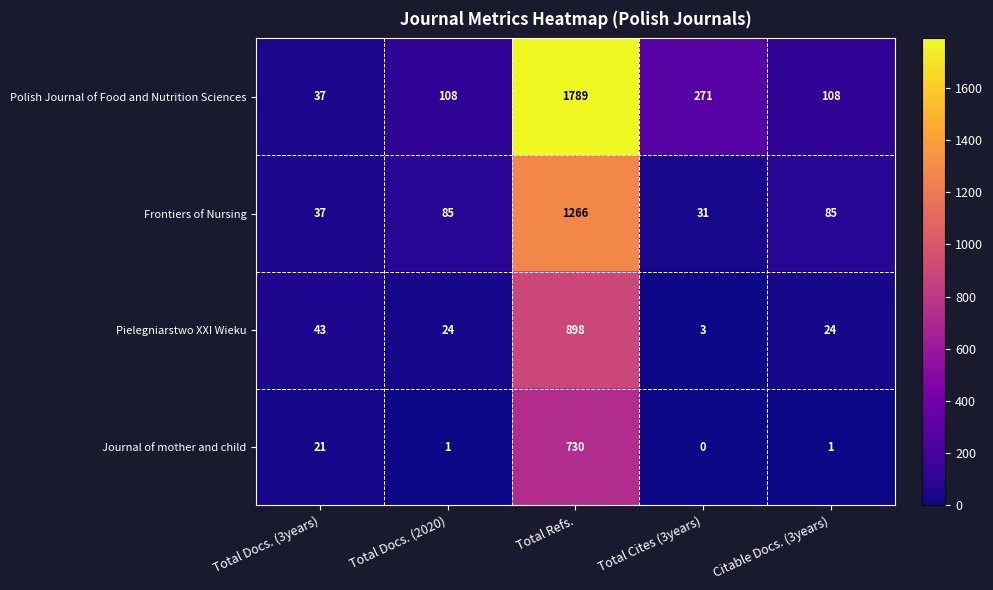

What is the total value across all series at Total Cites (3years)?

305